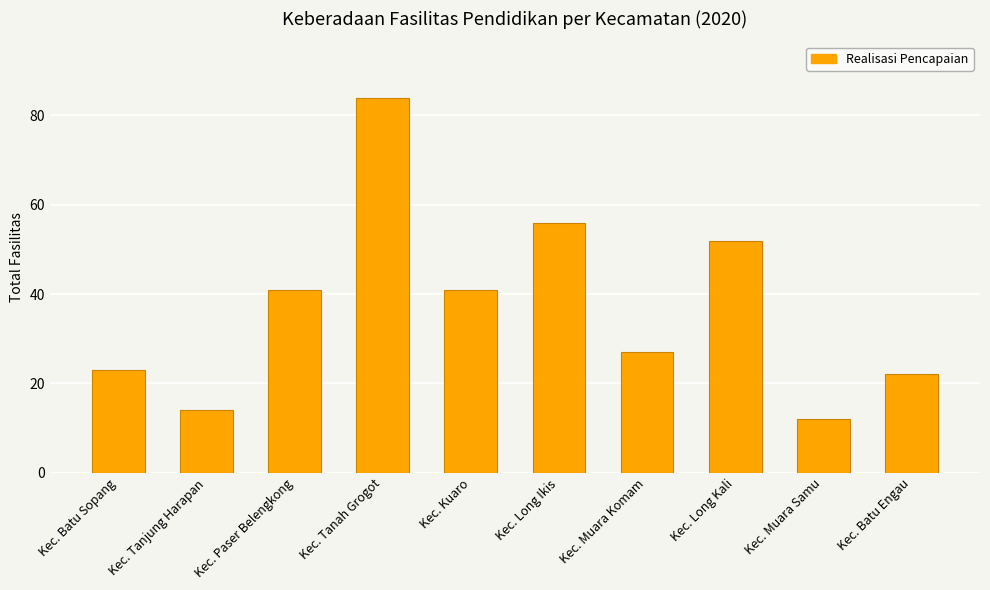

What is the value of the 3rd bar from the left?

41